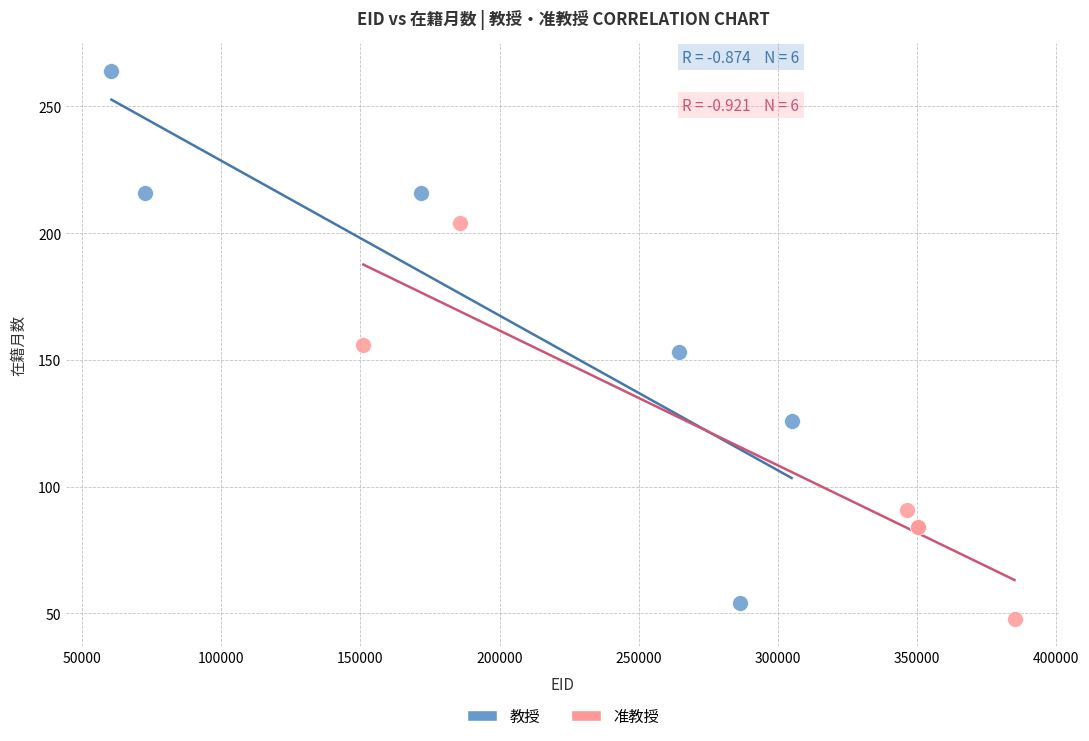

Which series has the widest spread of Y values?

教授